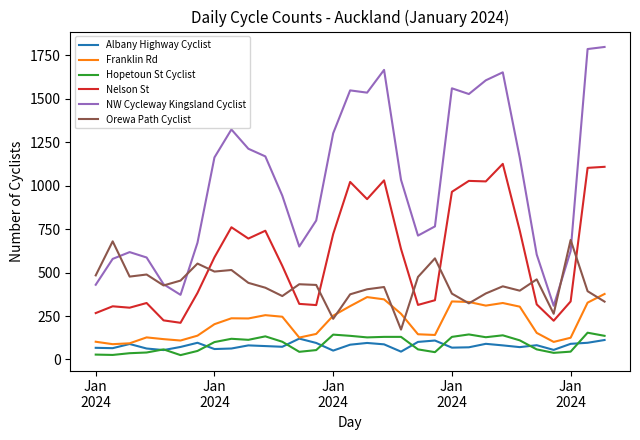

Which series has the largest total across all categories?

NW Cycleway Kingsland Cyclist